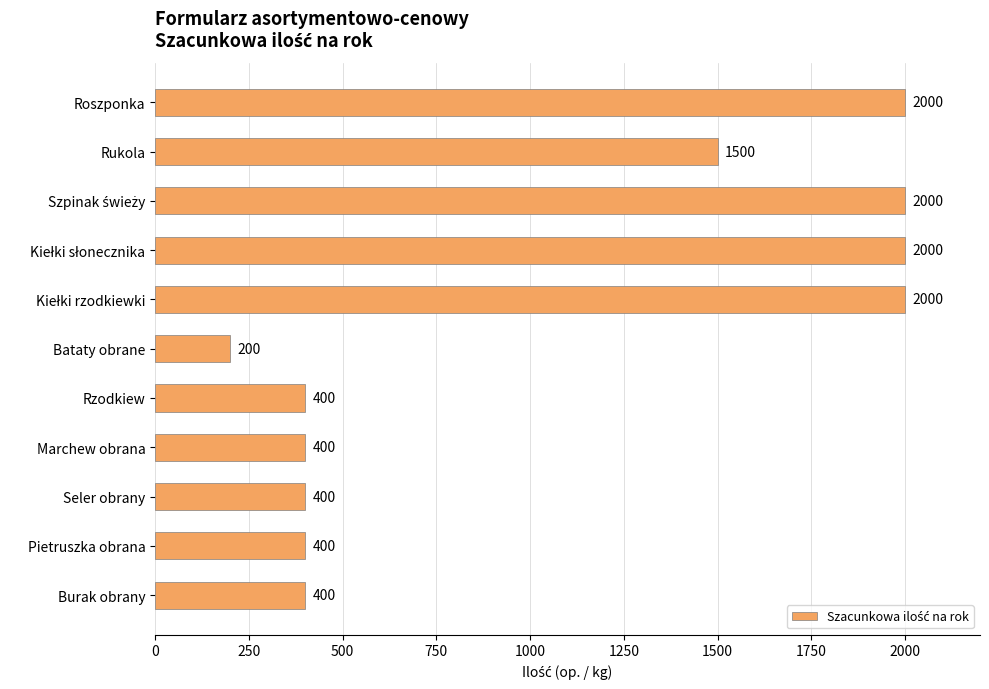

The chart shows a value of 400 at Marchew obrana. True or false?

True